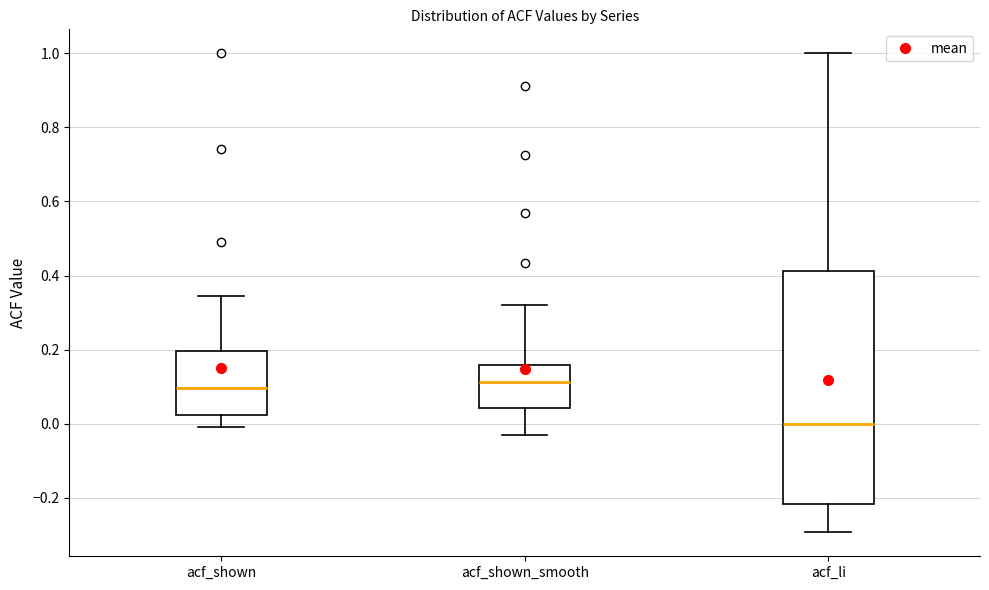

Which box is the tallest, from its lower edge to its upper edge?

acf_li